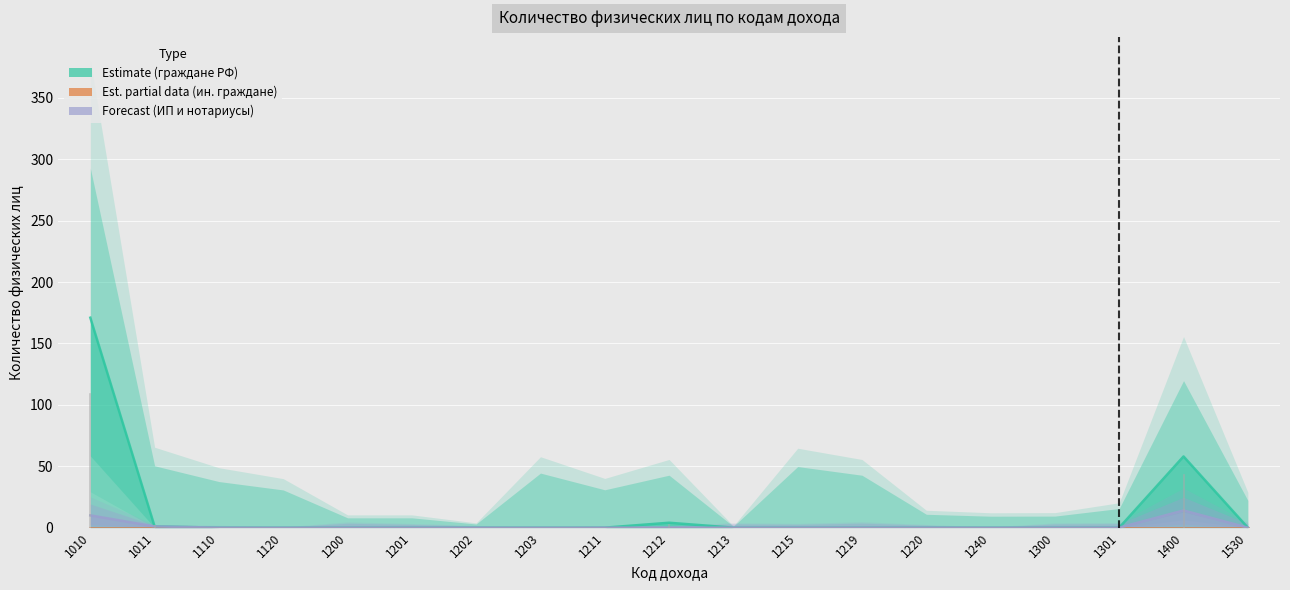

At which label does ИП и нотариусы reach its minimum?

1110